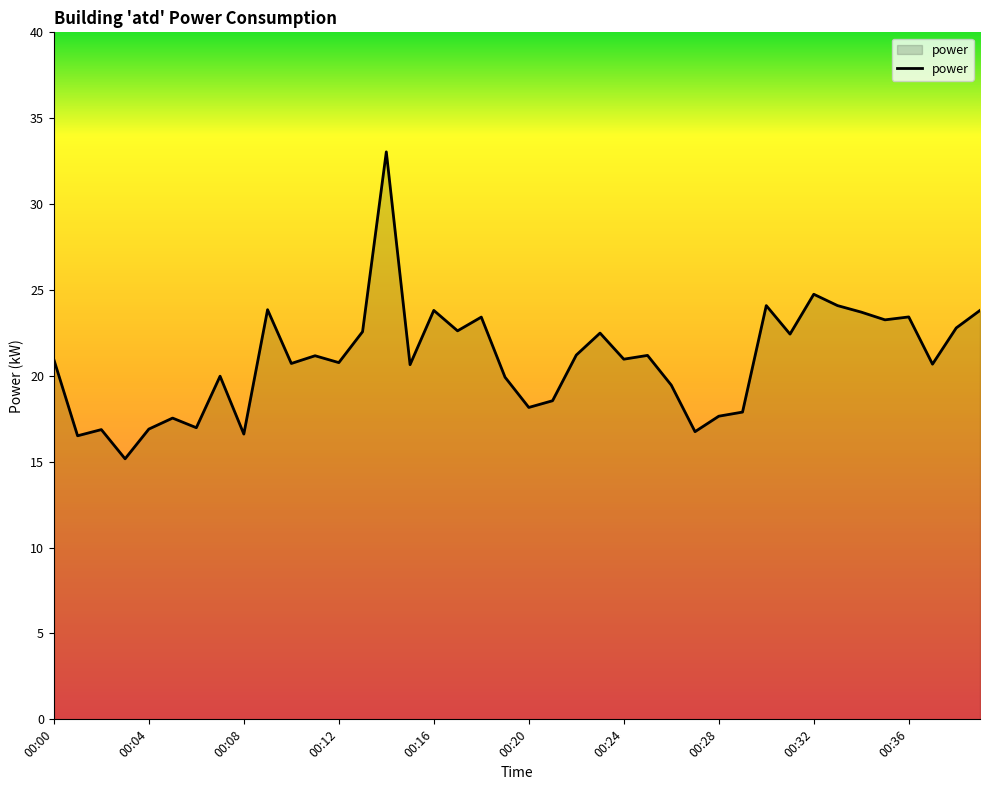

What is the greatest value displayed?

33.0